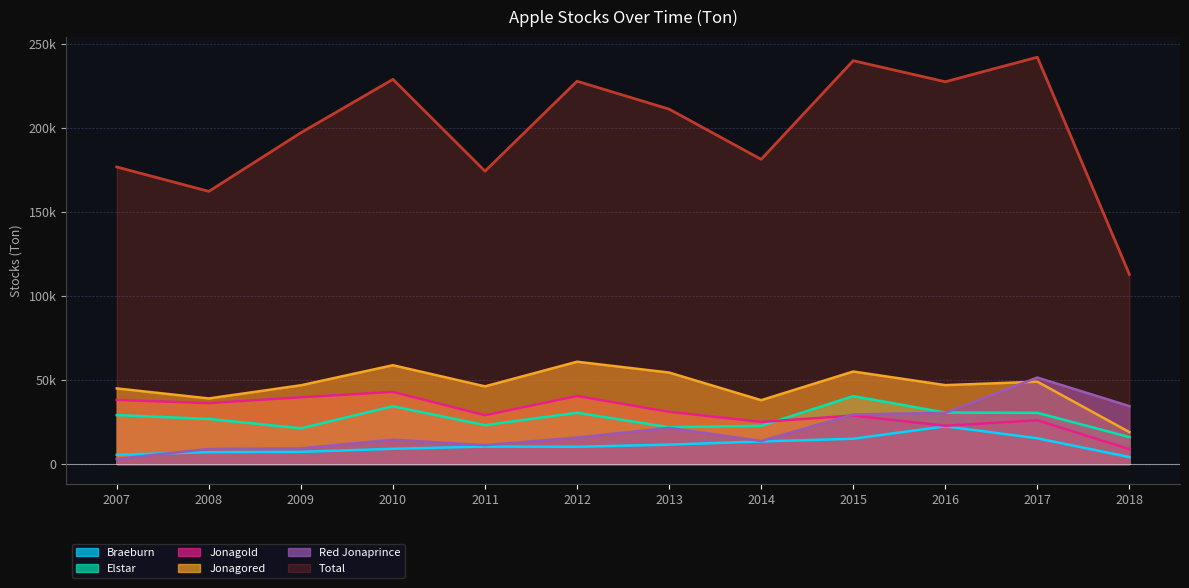

How many data points in Total are less than 211093?

6